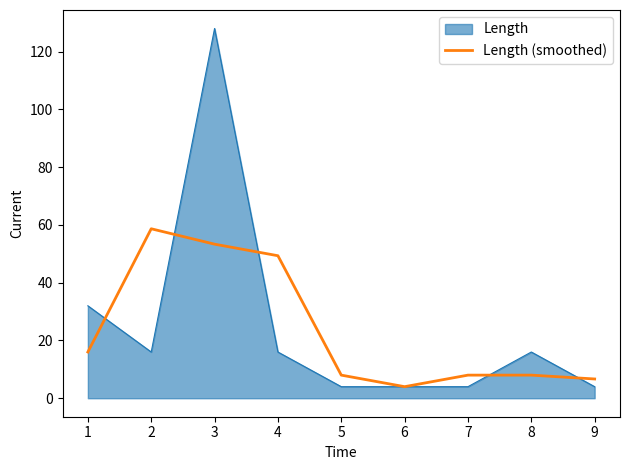

Rank the series at 8 from highest to lowest value.

Length, Length (smoothed)